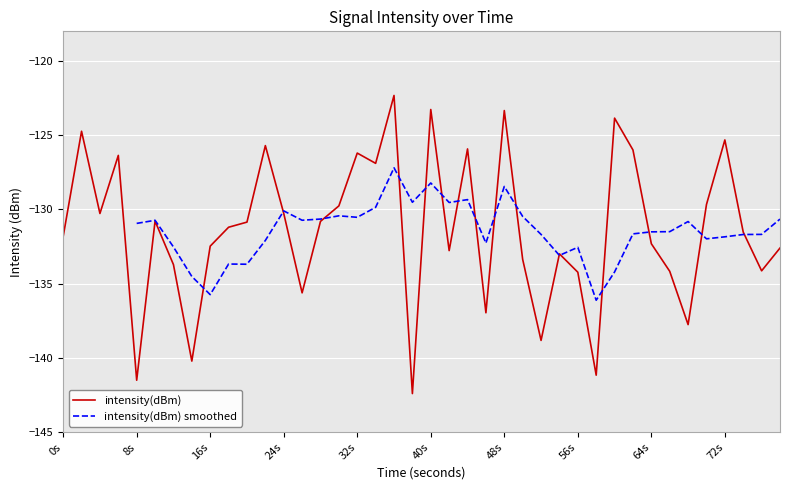

What is the highest value of the intensity(dBm) series?

-122.3